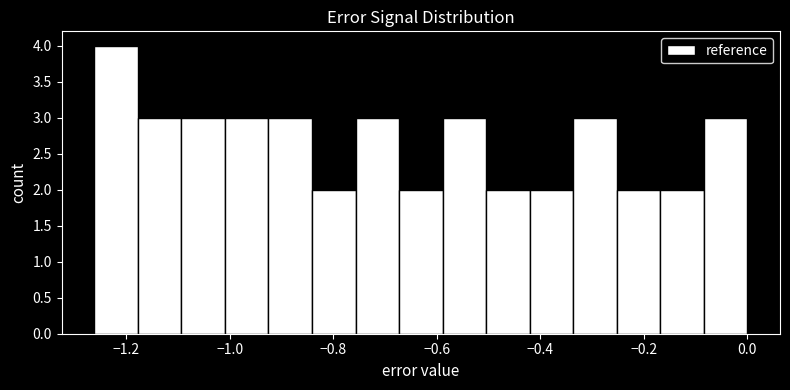

How tall is the bar that spans -1.10 to -1.00 on the x-axis? Neither the bar edges nor the heights are printed on the chart, so give them approximately, as read against the axes.

3